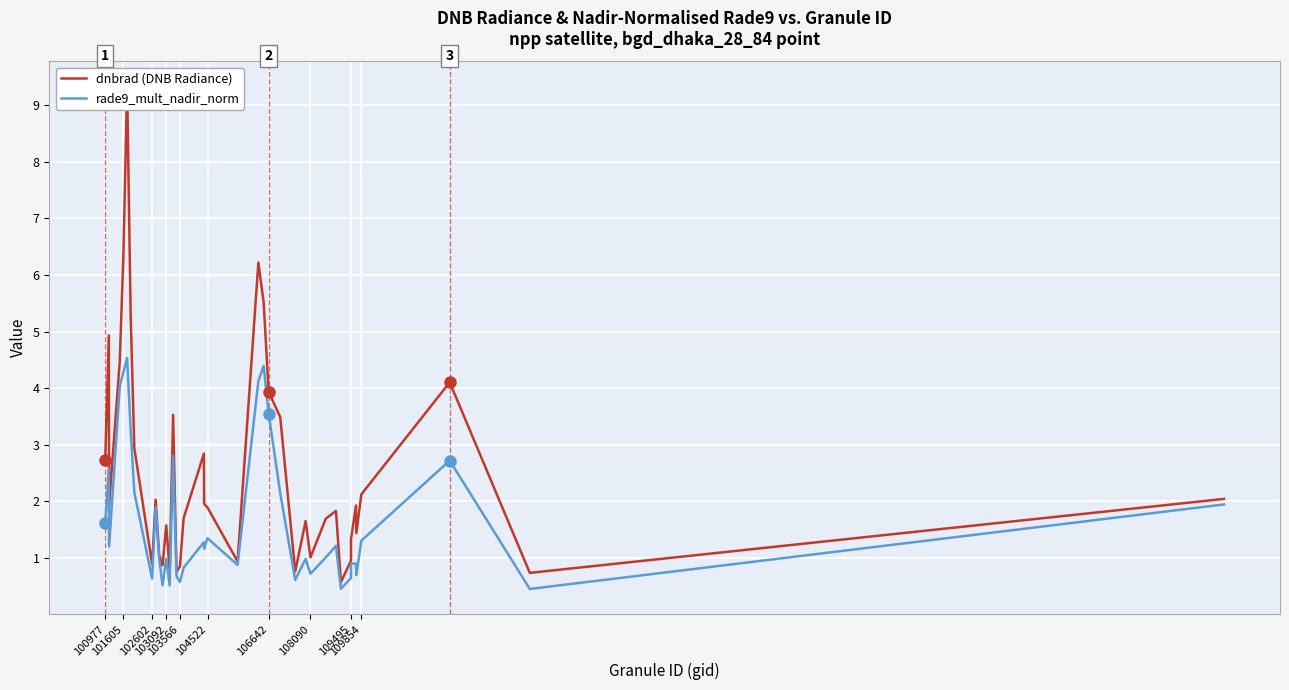

True or false: dnbrad (DNB Radiance) and rade9_mult_nadir_norm intersect in this chart.

False